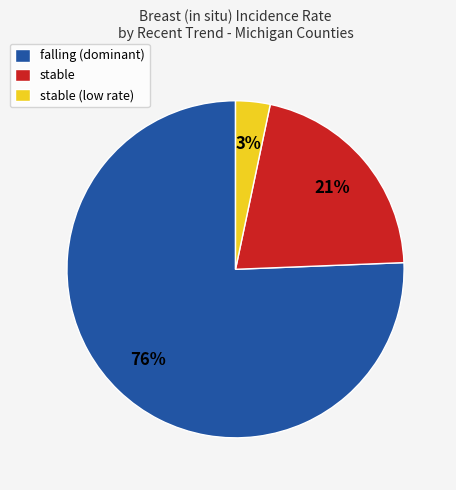

Do stable and stable (low rate) together represent more than half of the pie?

No